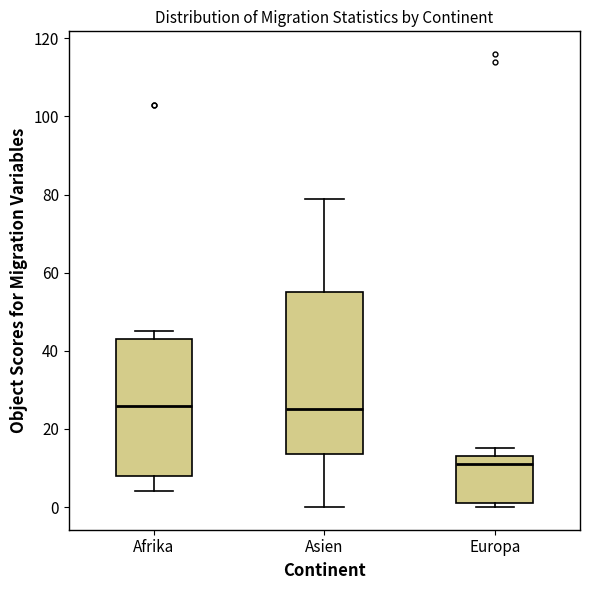

Reading left to right, read every box against the y-axis: the position of its median line, the range the box covers, and the ends of its whiskers. The values are not printed on the chart, so give them approximately, as read against the axis.

Afrika: median 26, box 8 to 44, whiskers 4 to 46
Asien: median 26, box 14 to 56, whiskers 0 to 80
Europa: median 12, box 2 to 14, whiskers 0 to 16